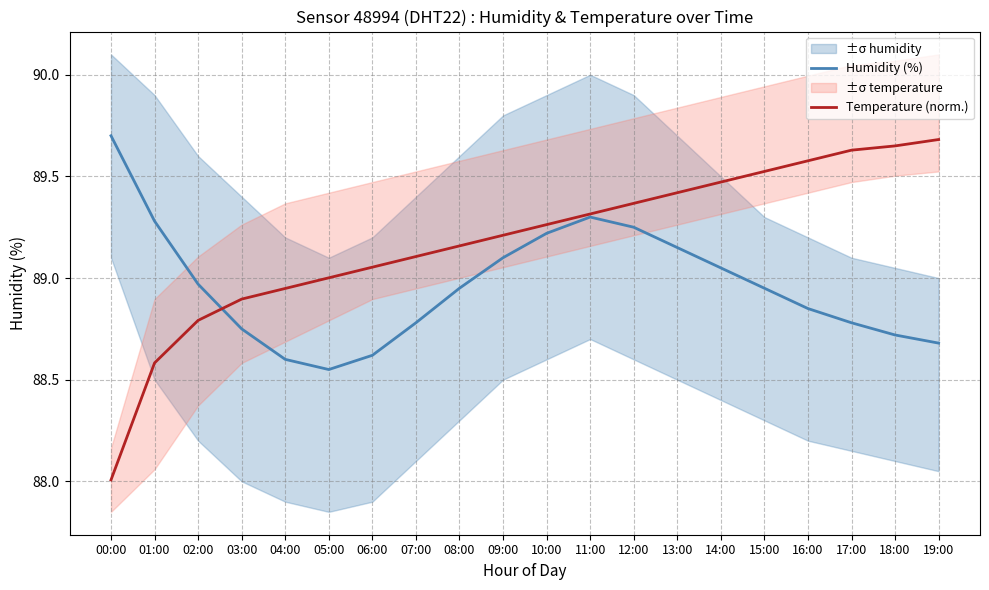

Which has a higher value, 18:00 or 17:00?

17:00